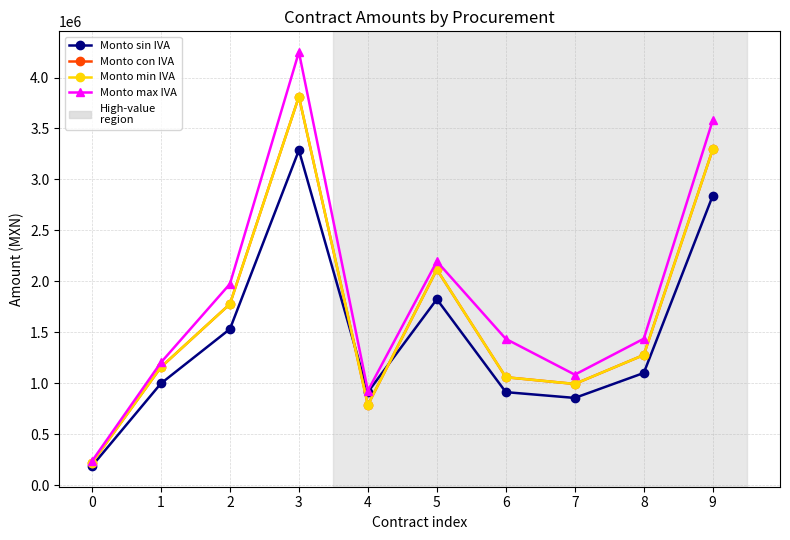

True or false: Monto con IVA and Monto min IVA cross at least once.

False